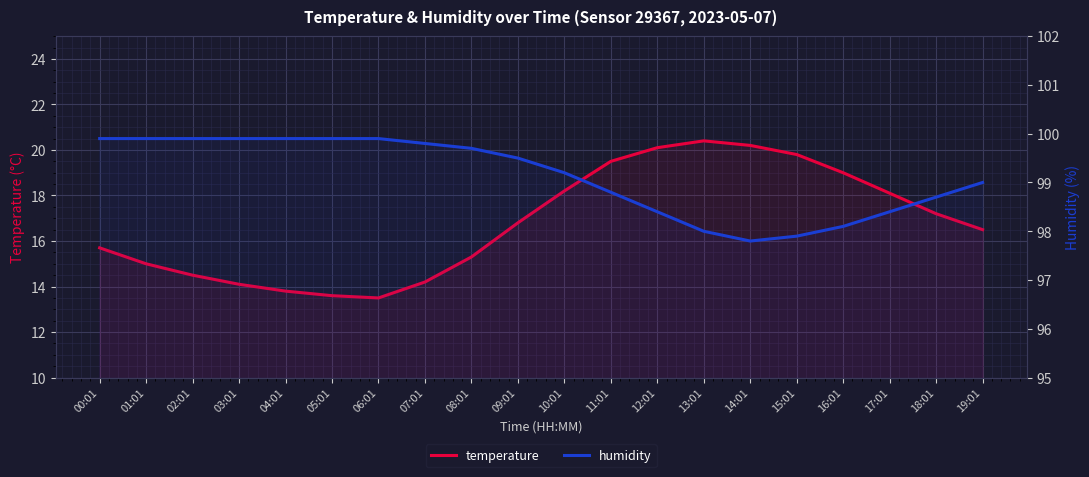

List the series in order of their overall mean, highest first.

humidity, temperature